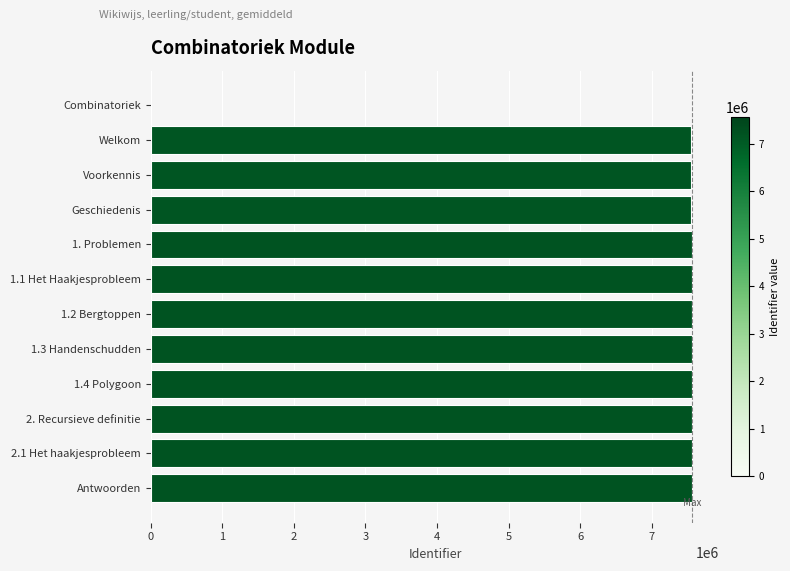

Count the number of categories in the chart.

12